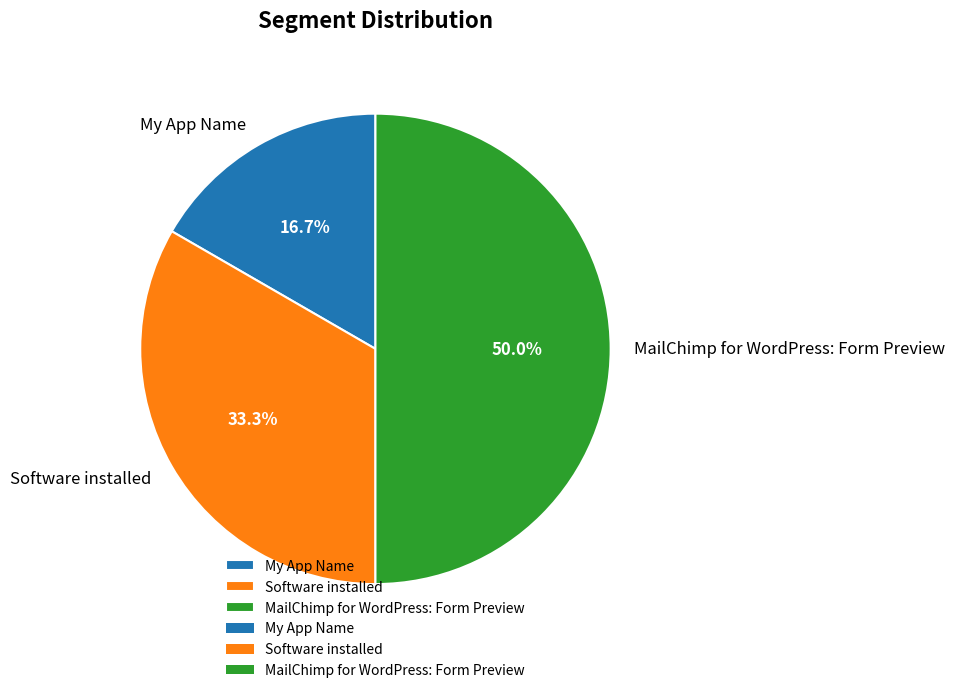

Does My App Name account for over 50% of the chart?

No